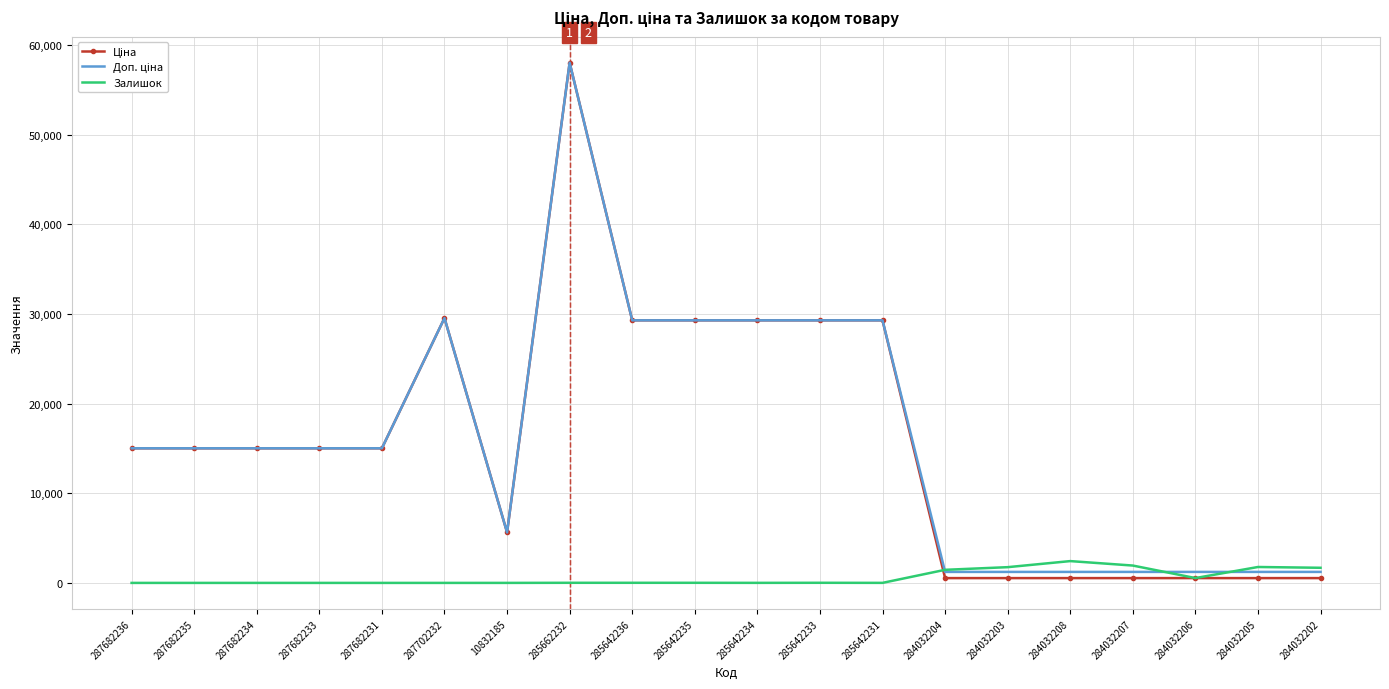

Which label corresponds to the largest value in the chart?

285662232